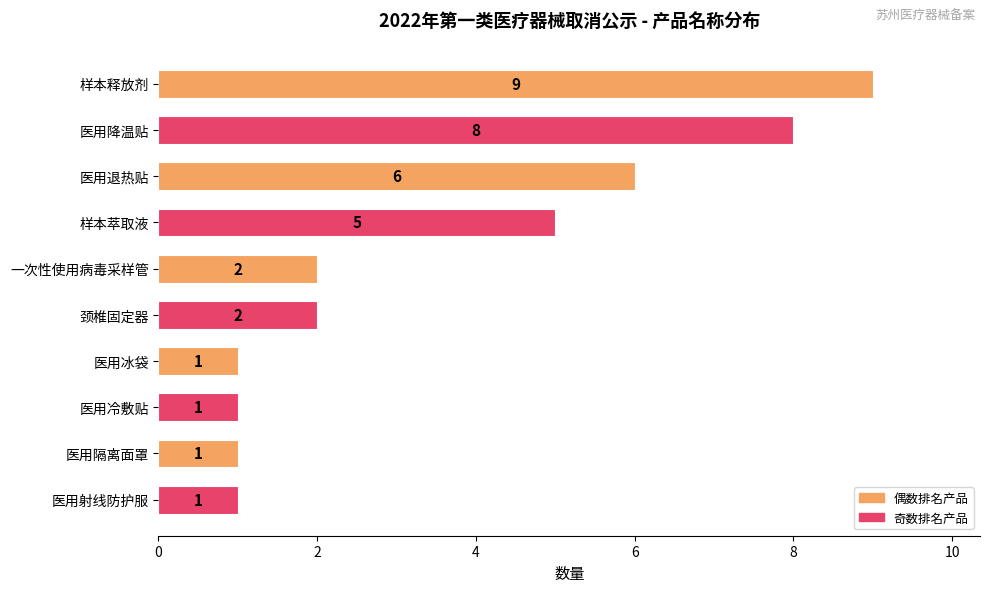

The value at 医用降温贴 is 2. True or false?

False